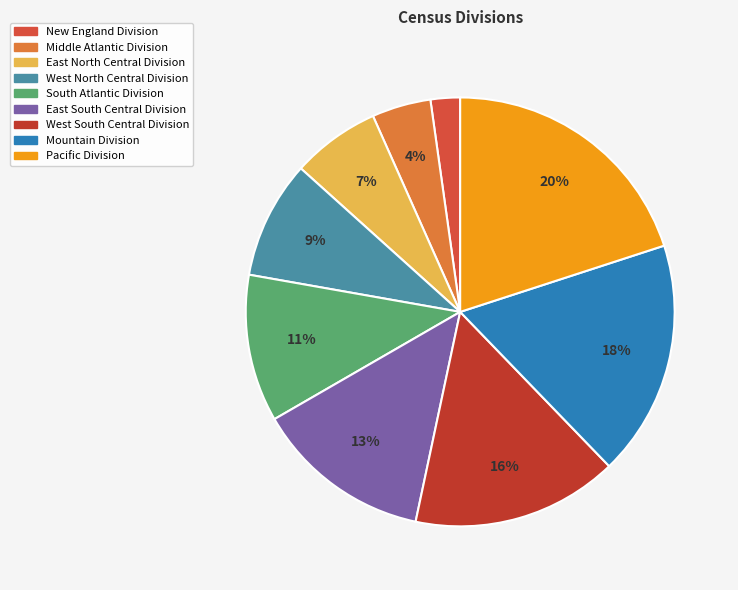

Which category has the biggest portion of the pie?

Pacific Division